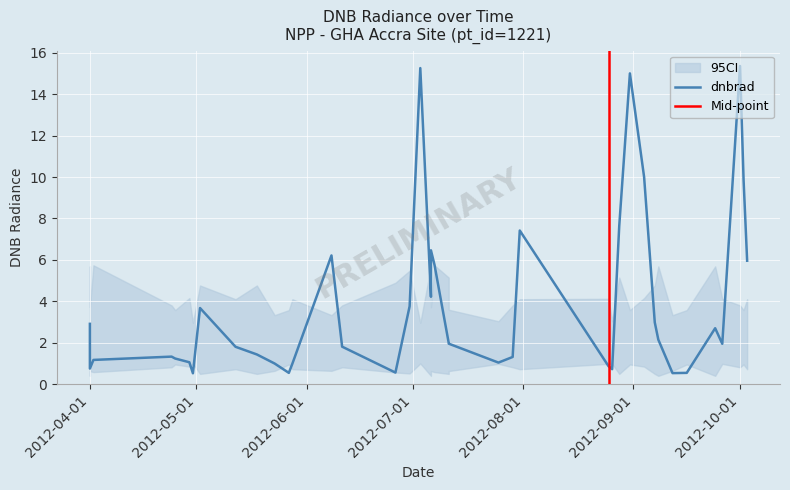

At which category does the data reach its first local valley?

2012-04-01